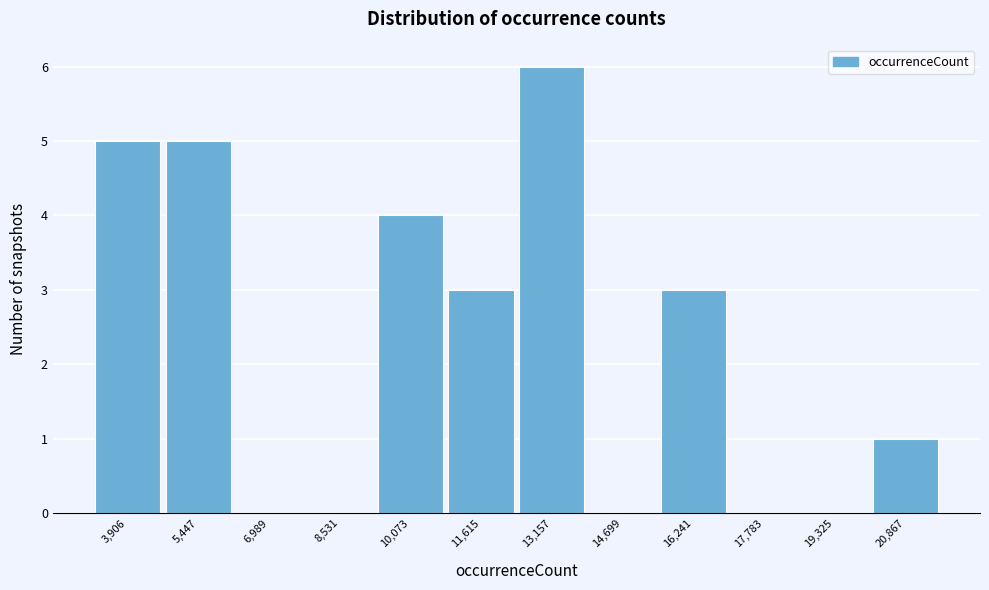

Reading left to right, list all the values displayed in this chart.

3,906=5	5,447=5	6,989=0	8,531=0	10,073=4	11,615=3	13,157=6	14,699=0	16,241=3	17,783=0	19,325=0	20,867=1